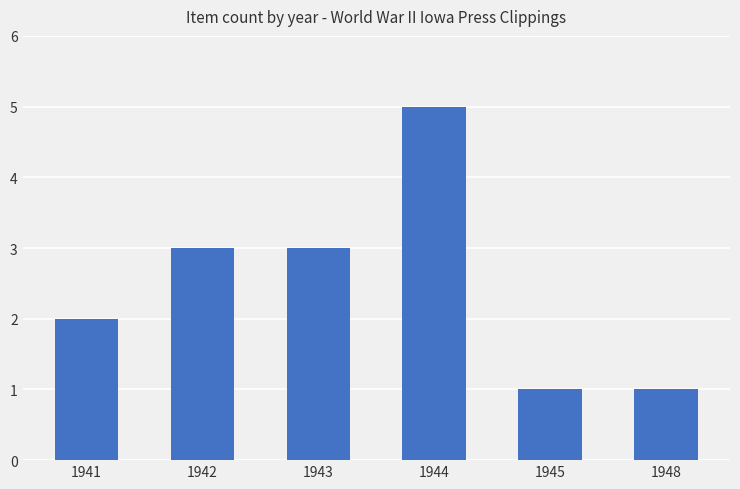

Are the bars grouped side by side (vs. stacked)?

No